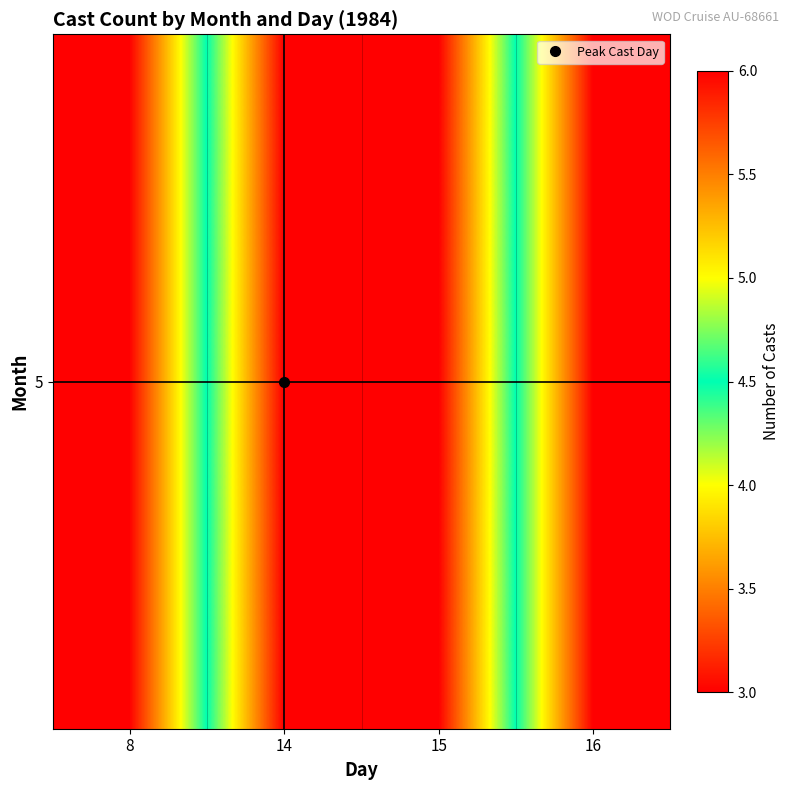

At which category does the chart reach its minimum across all series?

8